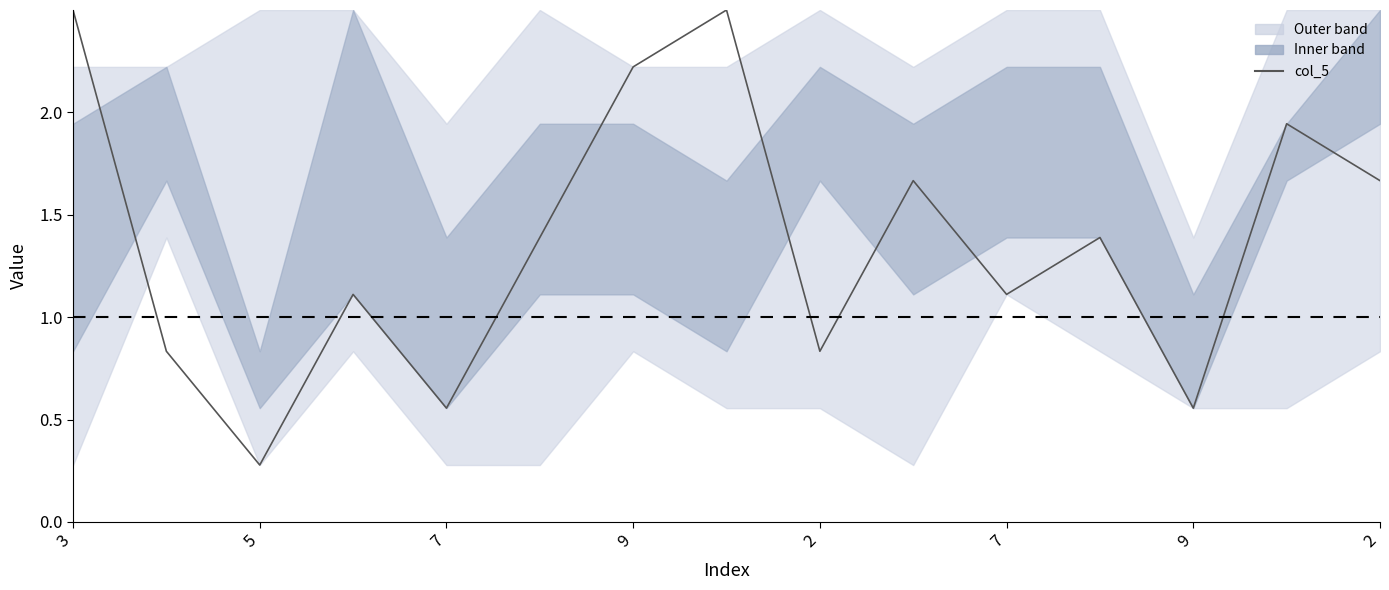

How many lines are shown in the chart?

1